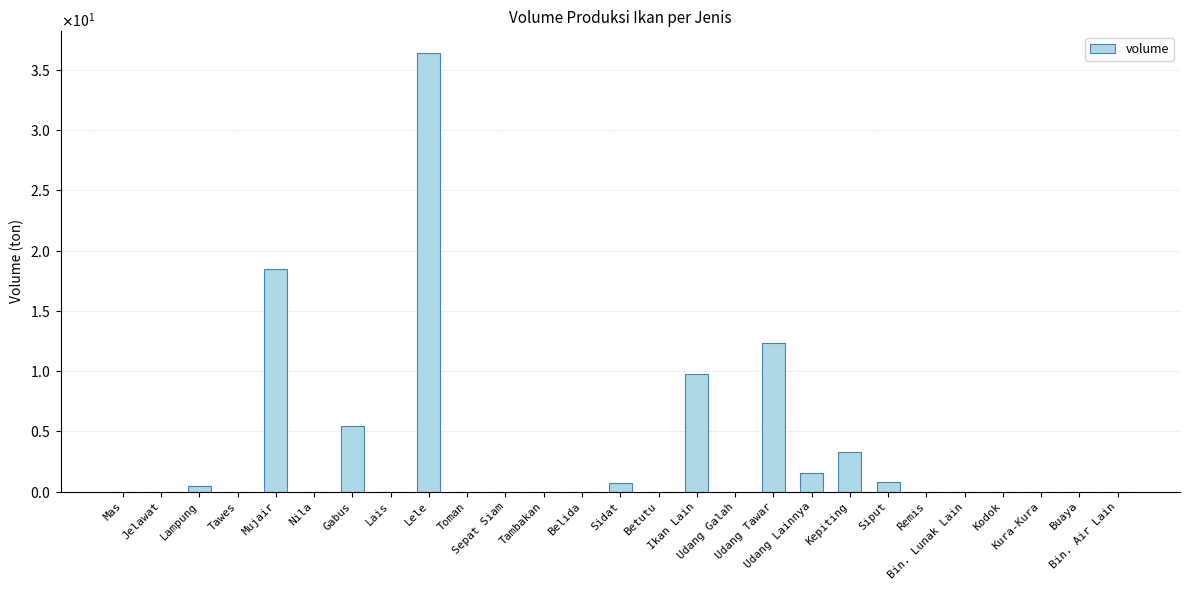

Where is the data nearest to the value 18?

Mujair